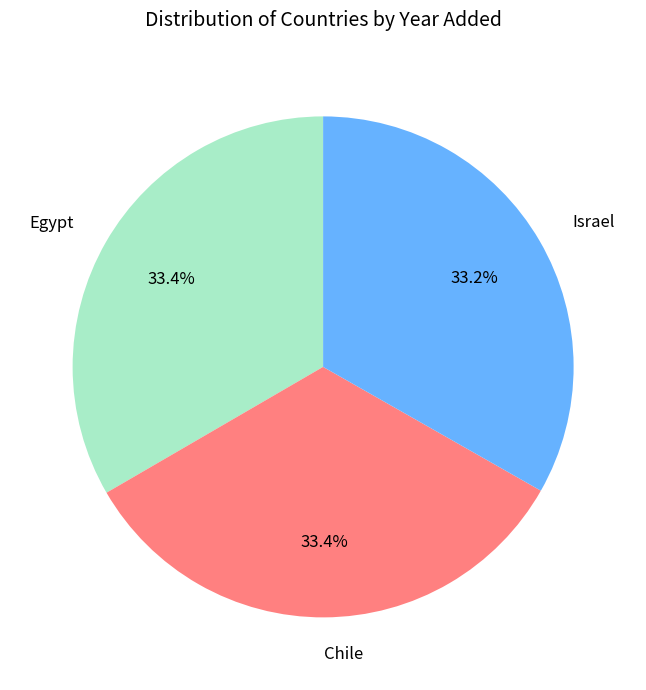

Is it true that Israel is 20% of the pie?

False